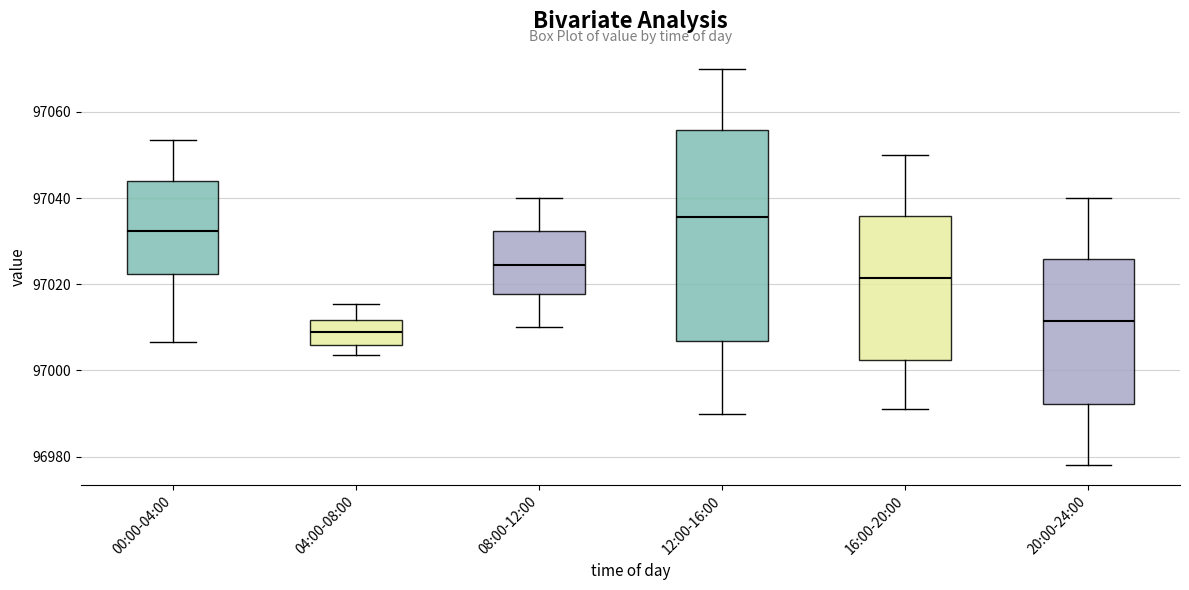

Where is the upper edge of the box for 12:00-16:00 on the y-axis? The values are not printed on the chart, so give them approximately, as read against the axis.

97056